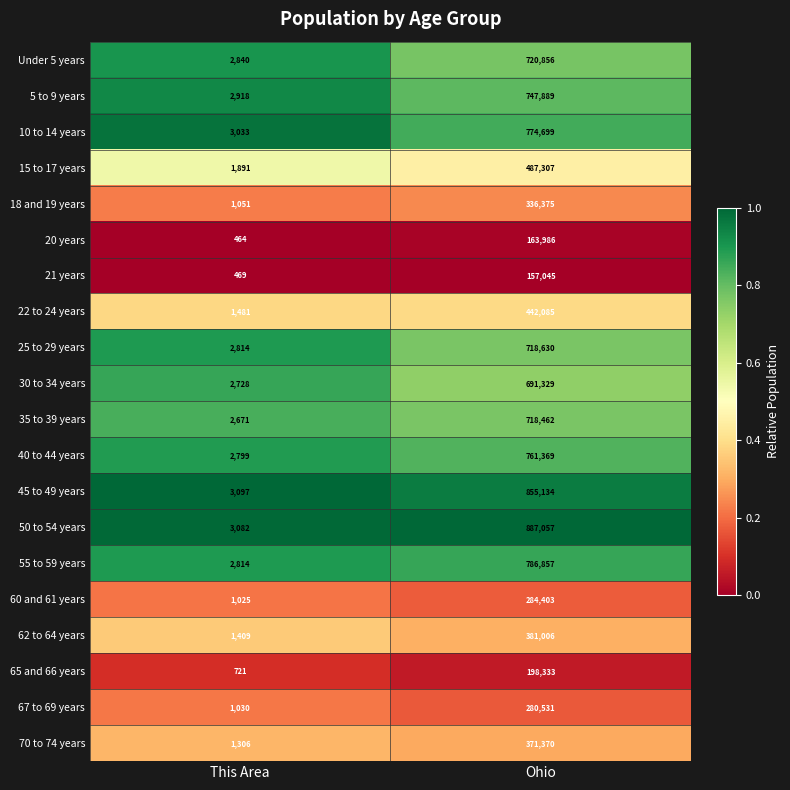

What is the difference between the highest and lowest values at Ohio?

730012